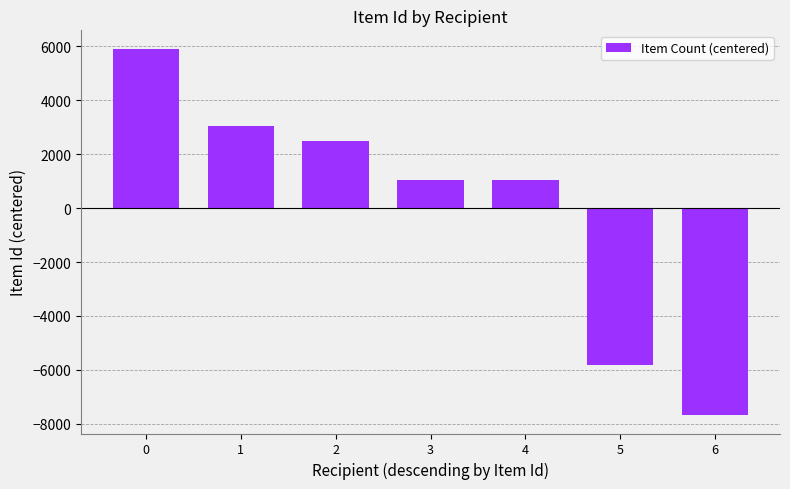

What is the smallest value displayed?

-7680.9